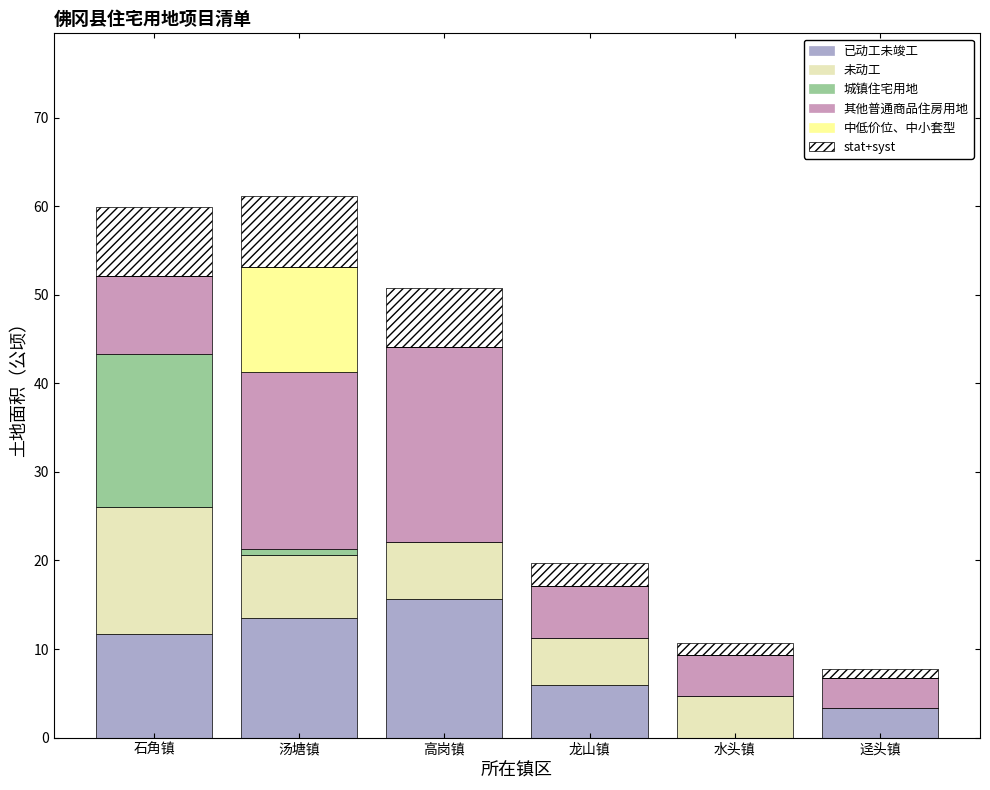

Count the number of data series in this chart.

6